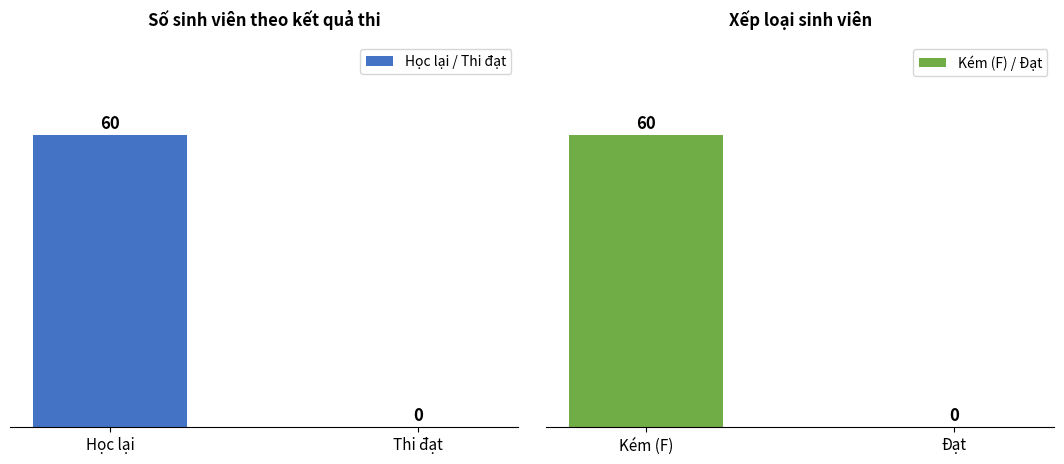

What is the label of the 1st bar from the right?

Thi đạt